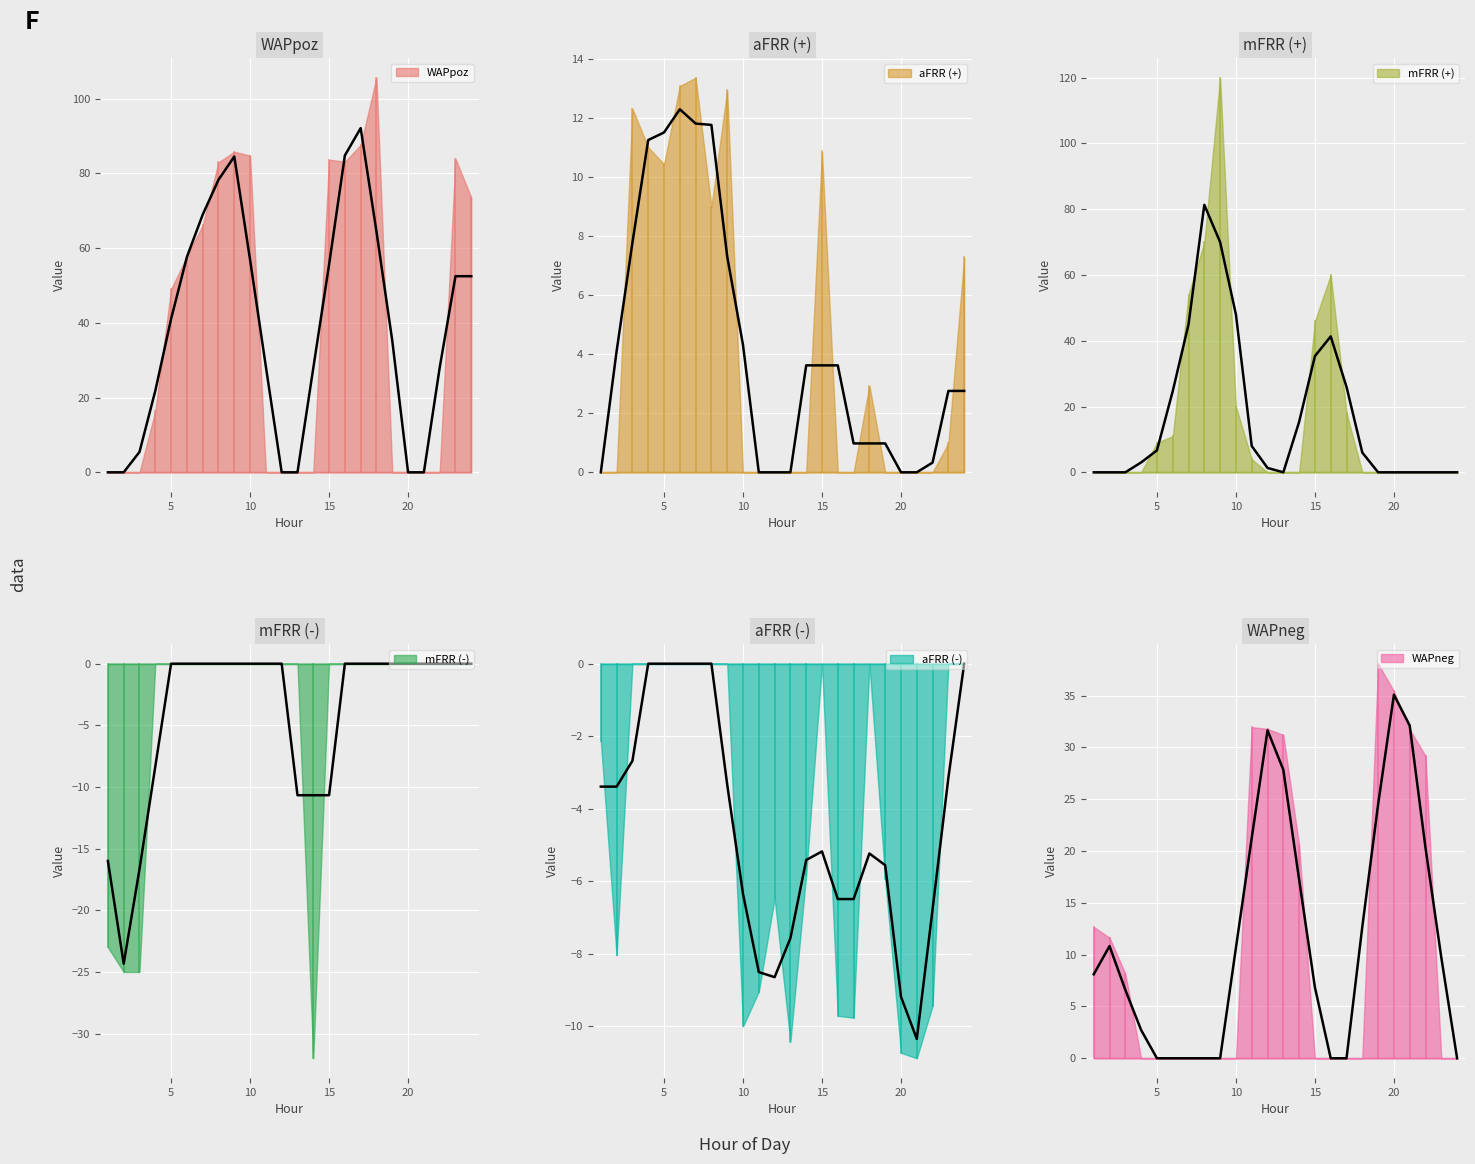

List the labels in order of aFRR_neg value, largest first.

2, 3, 4, 5, 6, 7, 8, 14, 17, 22, 23, 0, 13, 18, 11, 1, 10, 21, 15, 16, 9, 12, 19, 20